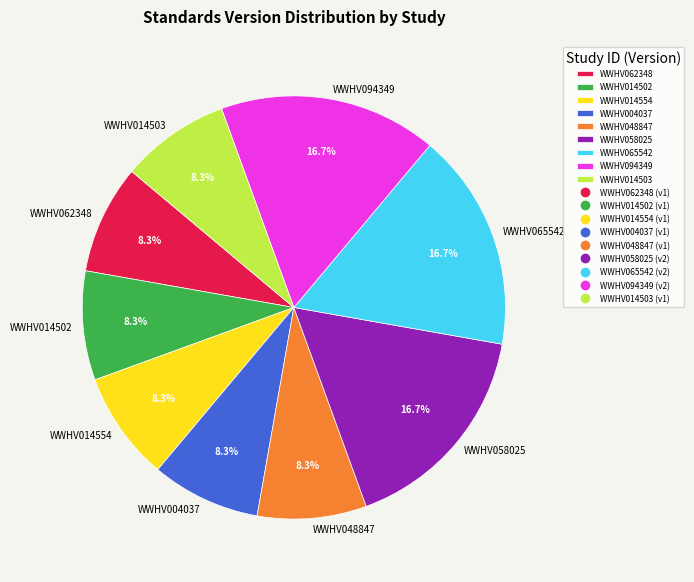

True or false: WWHV014503 accounts for 1% of the total.

False